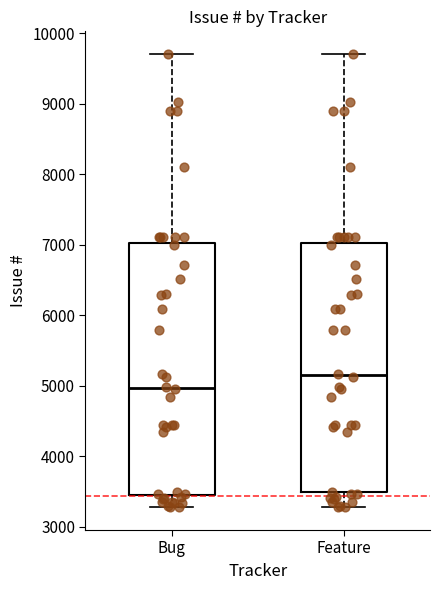

Reading left to right, read every box against the y-axis: the position of its median line, the range the box covers, and the ends of its whiskers. The values are not printed on the chart, so give them approximately, as read against the axis.

Bug: median 5000, box 3400 to 7000, whiskers 3300 to 9700
Feature: median 5100, box 3500 to 7000, whiskers 3300 to 9700